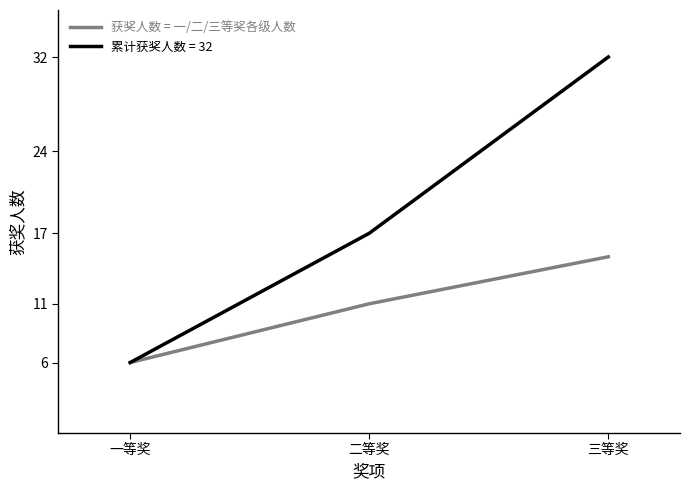

Which label corresponds to the smallest value in the chart?

一等奖